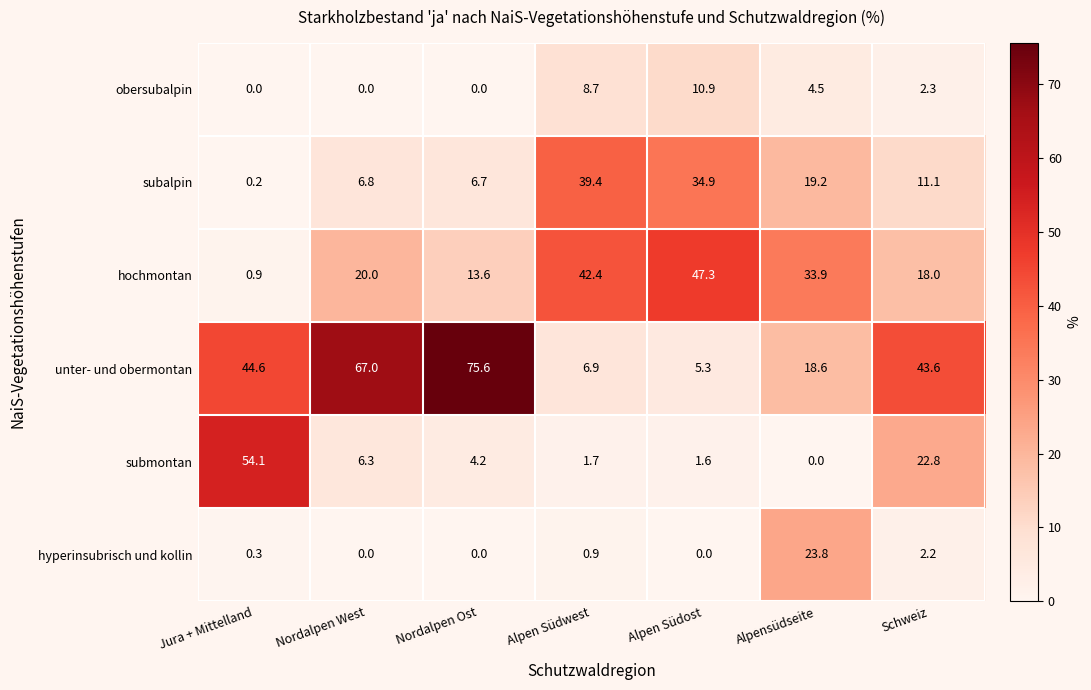

Which series has the widest spread of values?

unter- und obermontan